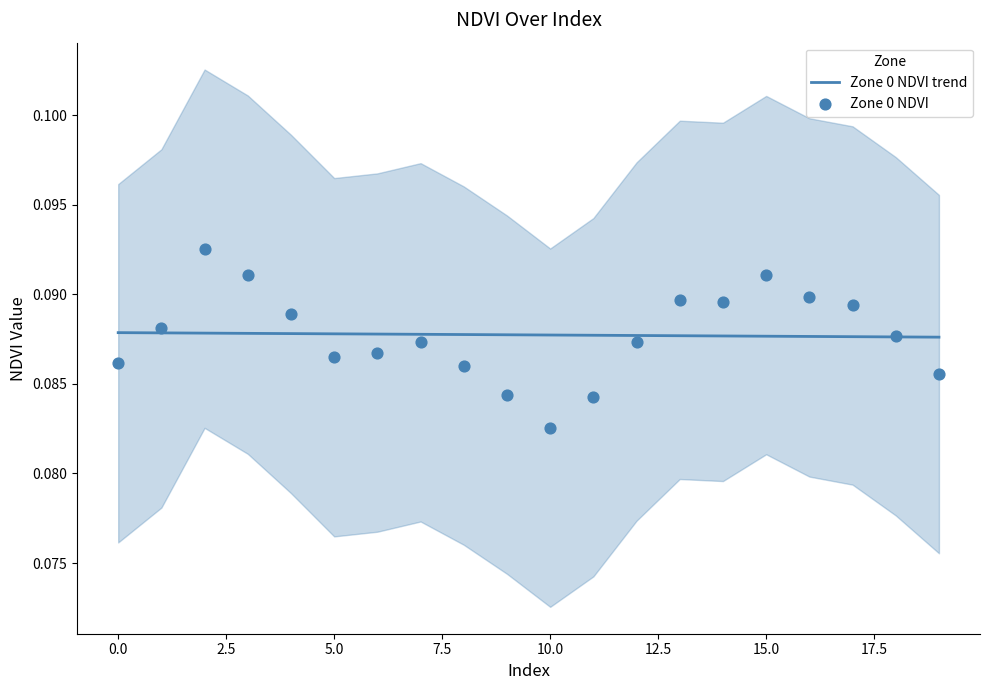

What are all the series names shown in the legend?

Zone 0 NDVI trend, Zone 0 NDVI